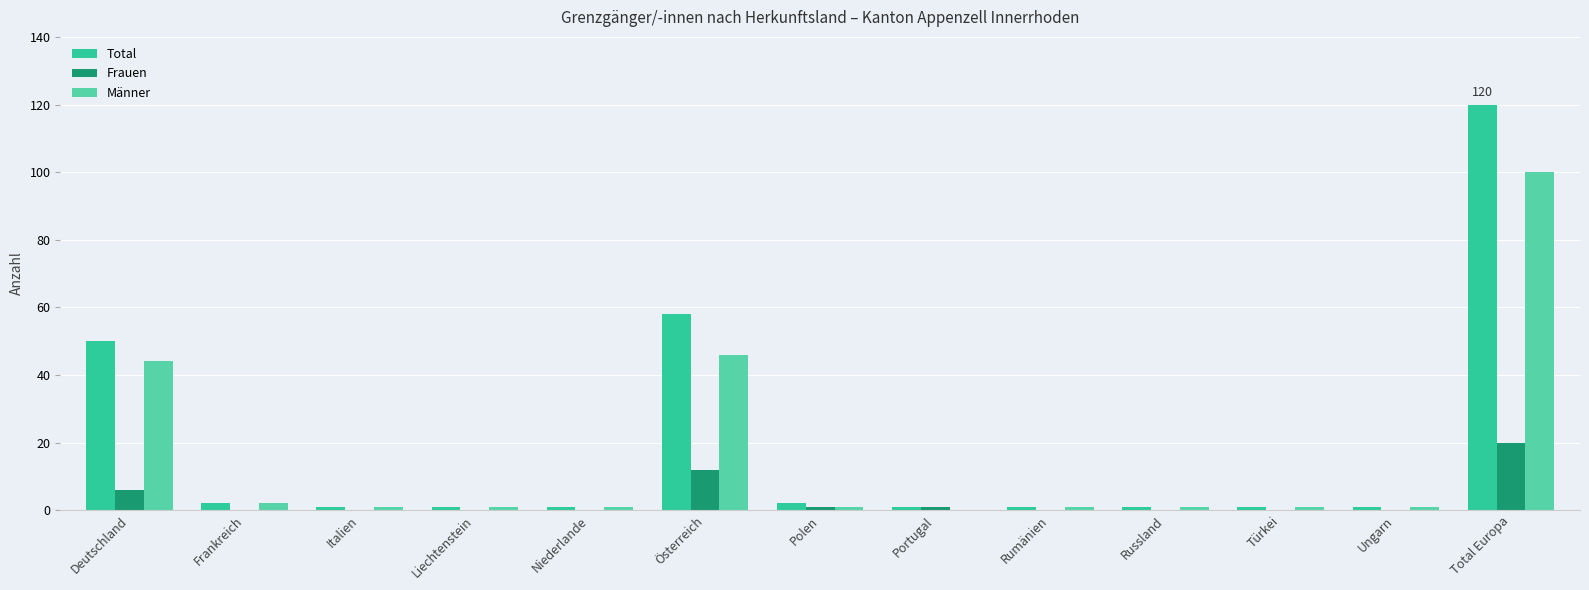

How many groups of bars are there?

13